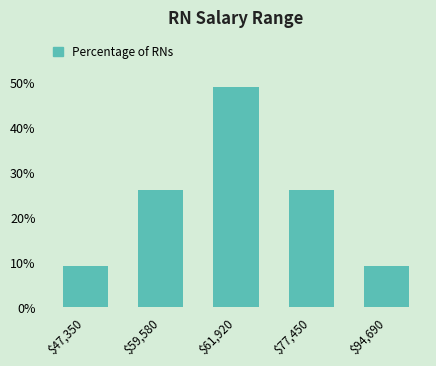

Reading left to right, transcribe all the data shown in this chart.

9	26	49	26	9